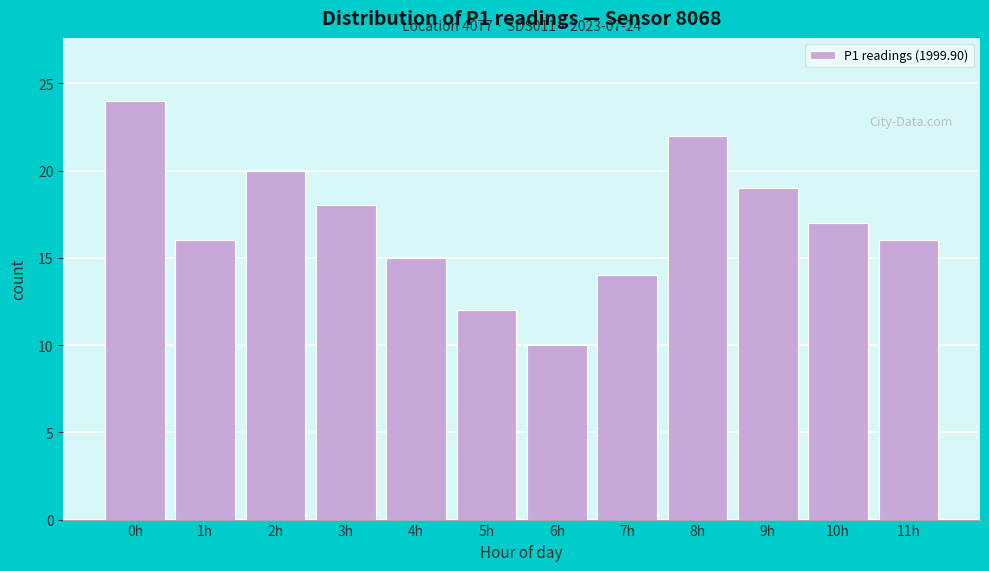

Reading left to right, what are all the values shown in this chart?

24	16	20	18	15	12	10	14	22	19	17	16